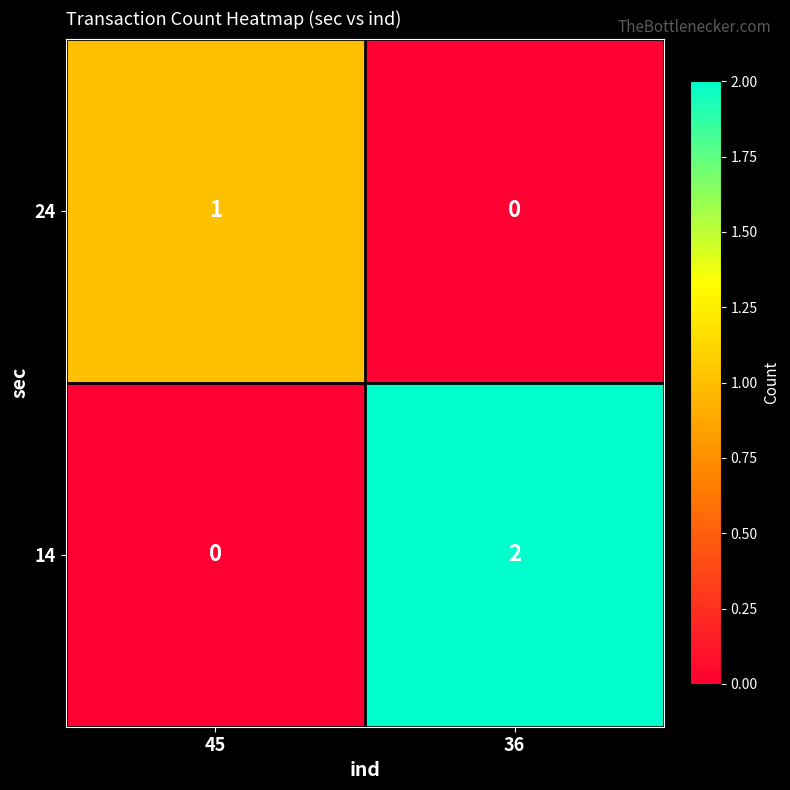

Which series has the largest total across all categories?

14